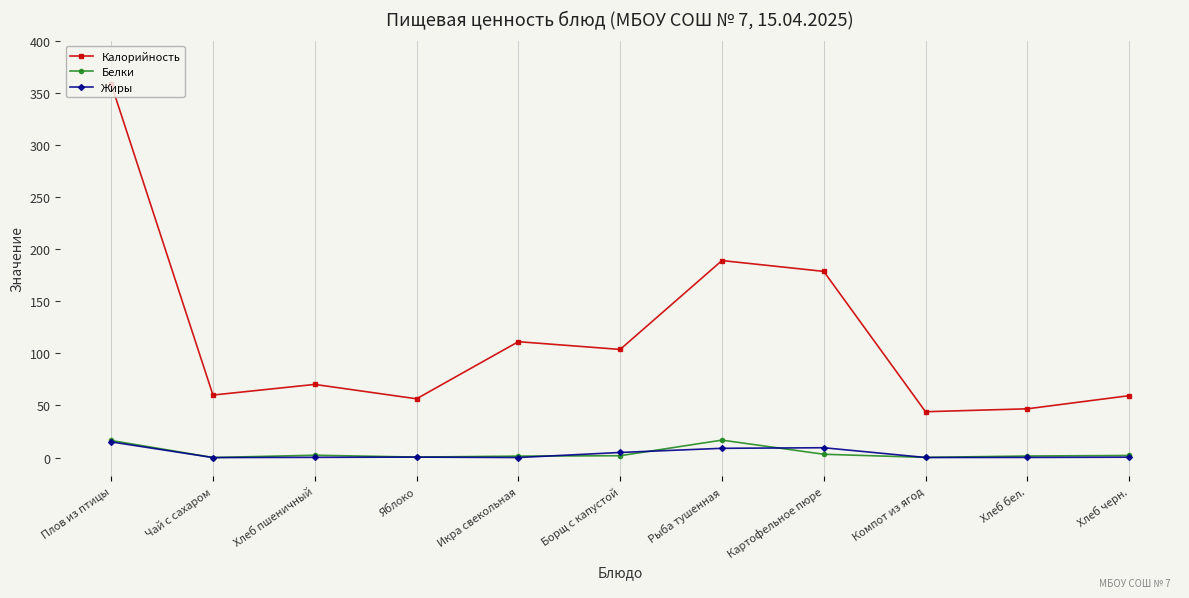

What is the average value of the Жиры series?

3.6